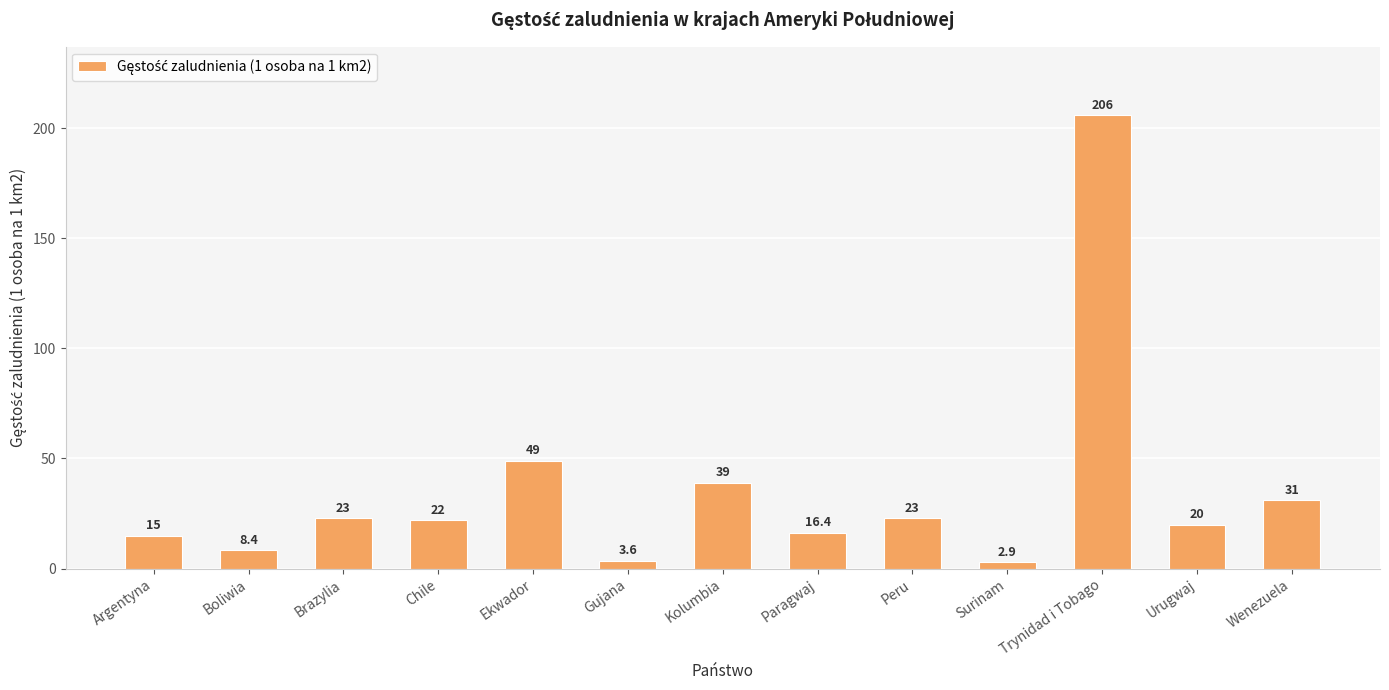

How many data points are less than 22?

6